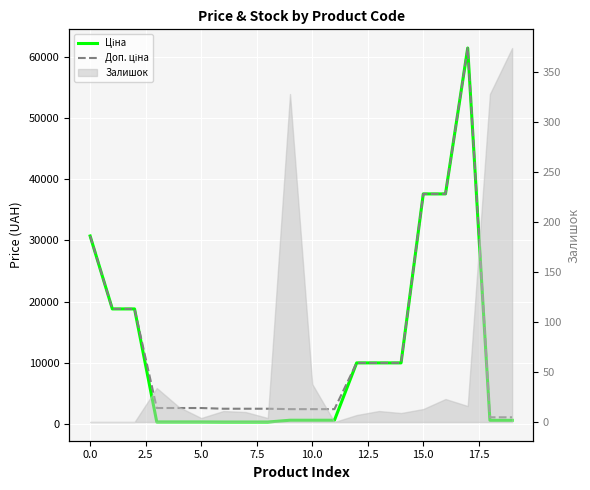

What is the label of the 6th point from the right?

14